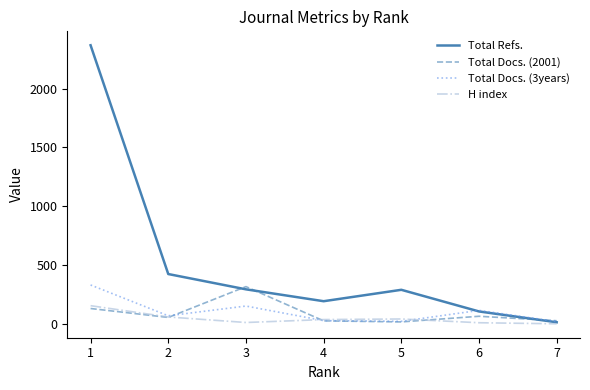

At which category does Total Docs. (3years) reach its first local valley?

2